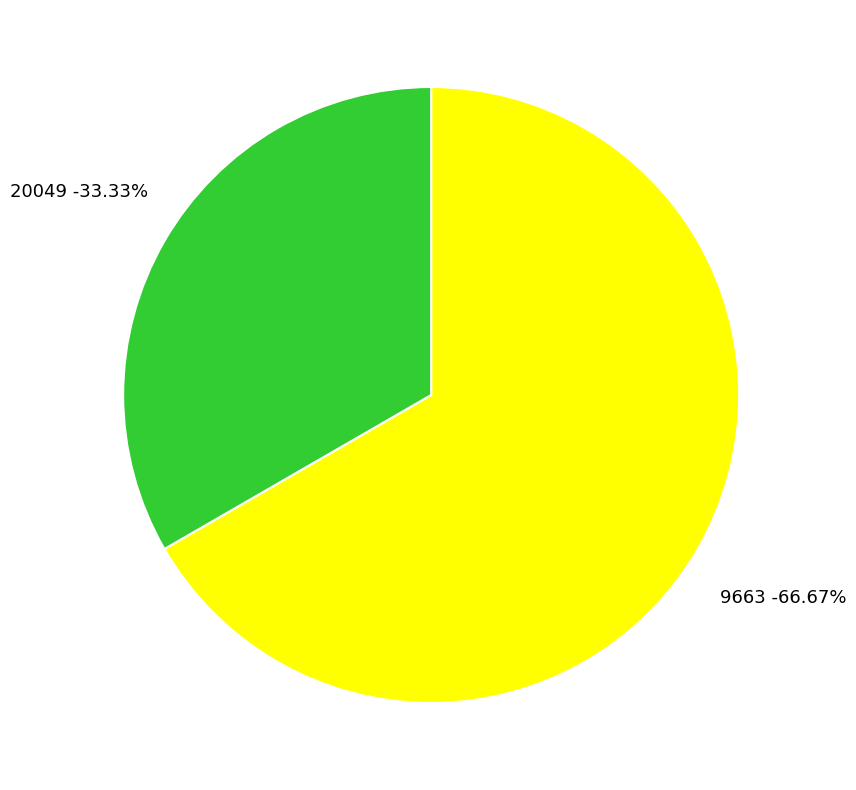

Between 9663 and 20049, which is larger?

9663